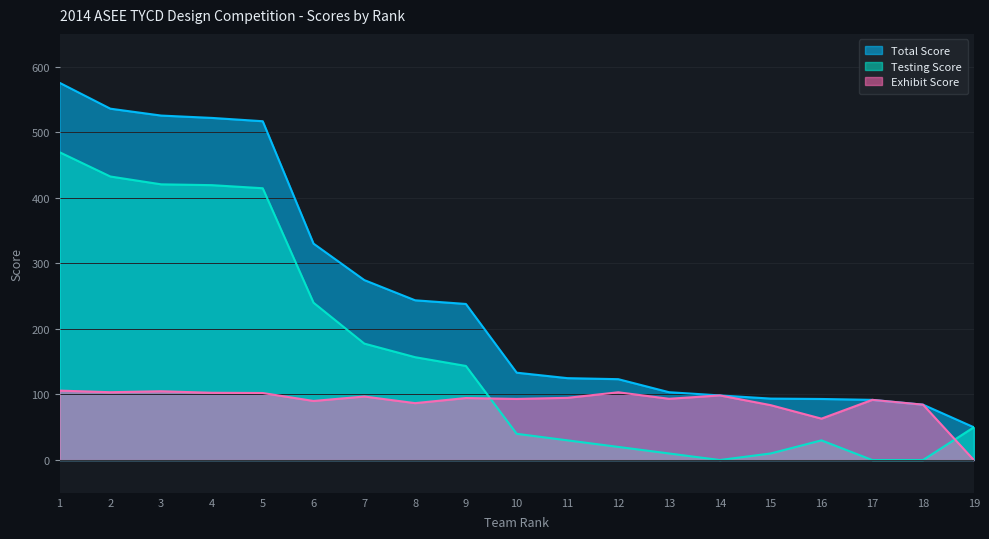

What are all the series names shown in the legend?

Total Score, Testing Score, Exhibit Score